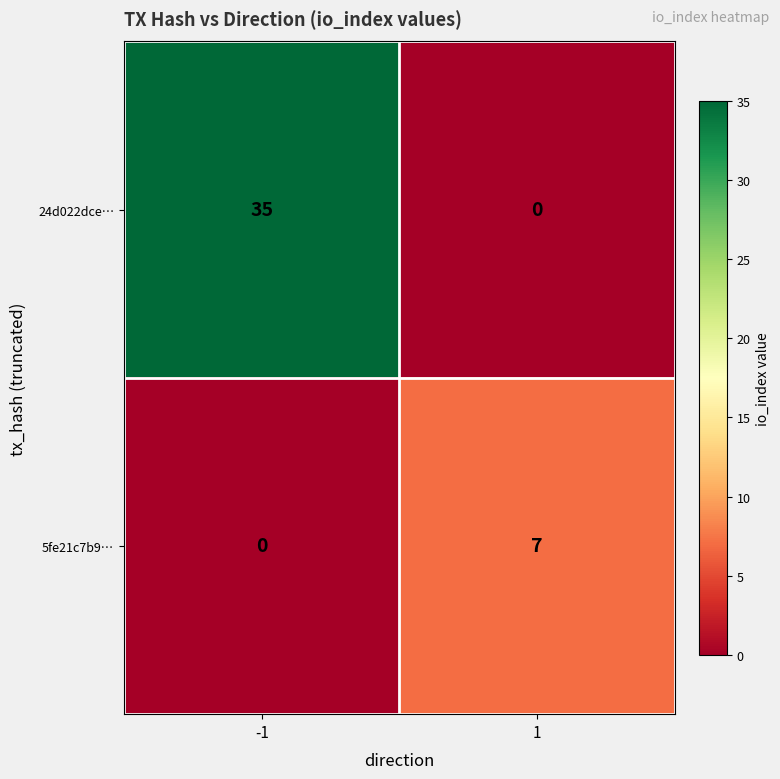

What is the average value of the 5fe21c7b9… series?

4